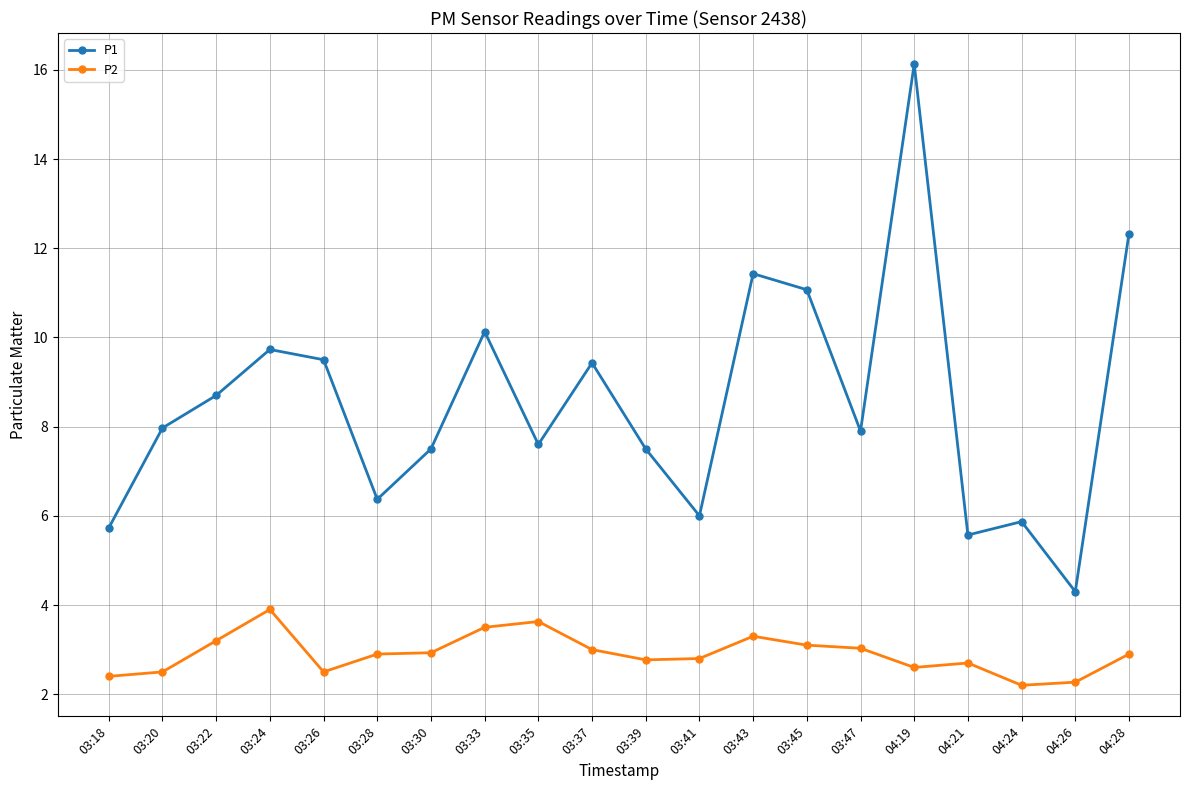

What is the difference between the P1 values at 03:33 and 03:28?

3.8